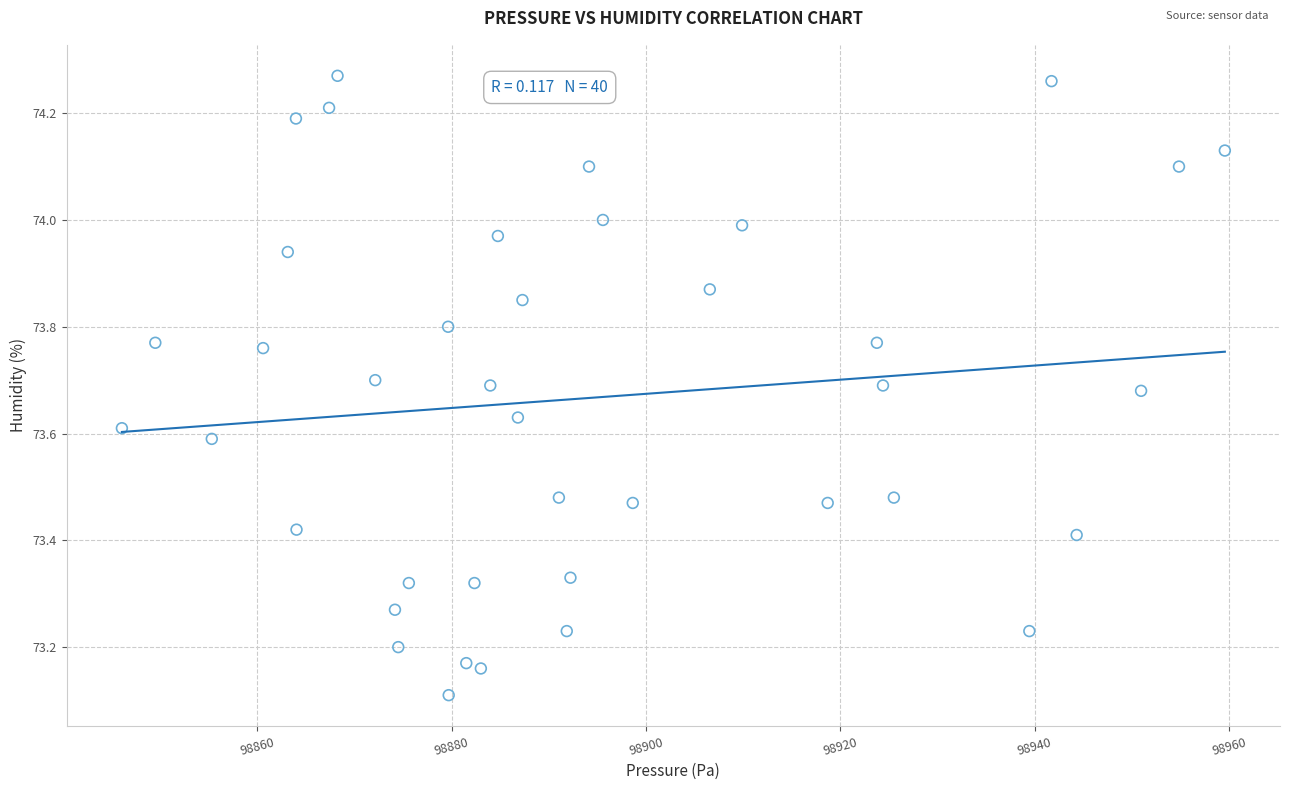

What is the range of Y values (max minus min)?

1.2